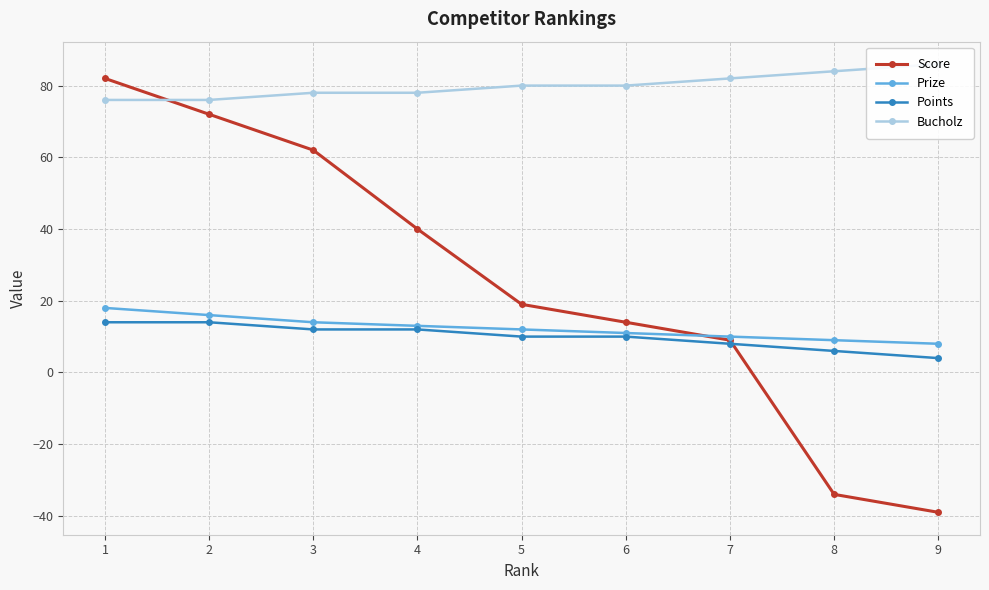

Which series changed the most between 2 and 5?

Score